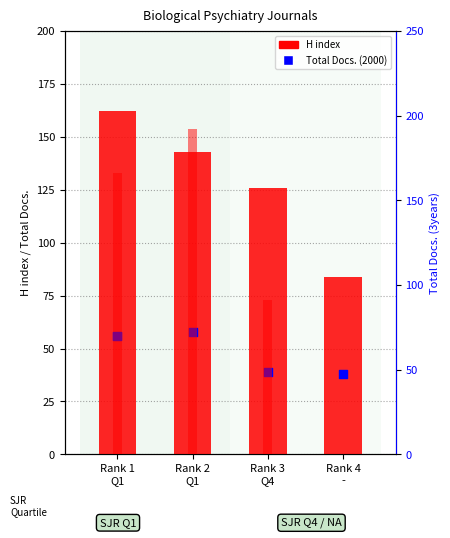

At which category is the sum across all series the highest?

Rank 2
Q1